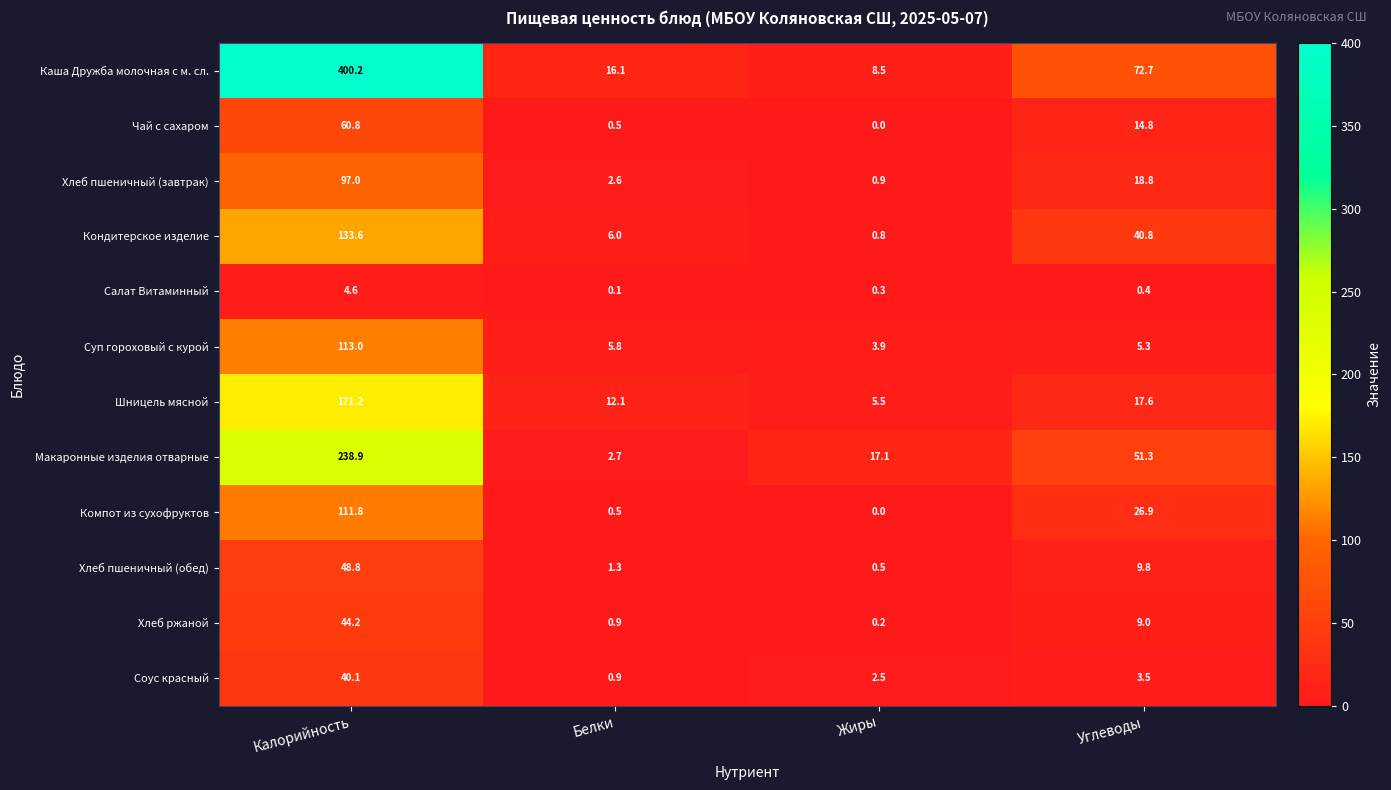

Rank the series at Калорийность from highest to lowest value.

Каша Дружба молочная с м. сл., Макаронные изделия отварные, Шницель мясной, Кондитерское изделие, Суп гороховый с курой, Компот из сухофруктов, Хлеб пшеничный (завтрак), Чай с сахаром, Хлеб пшеничный (обед), Хлеб ржаной, Соус красный, Салат Витаминный